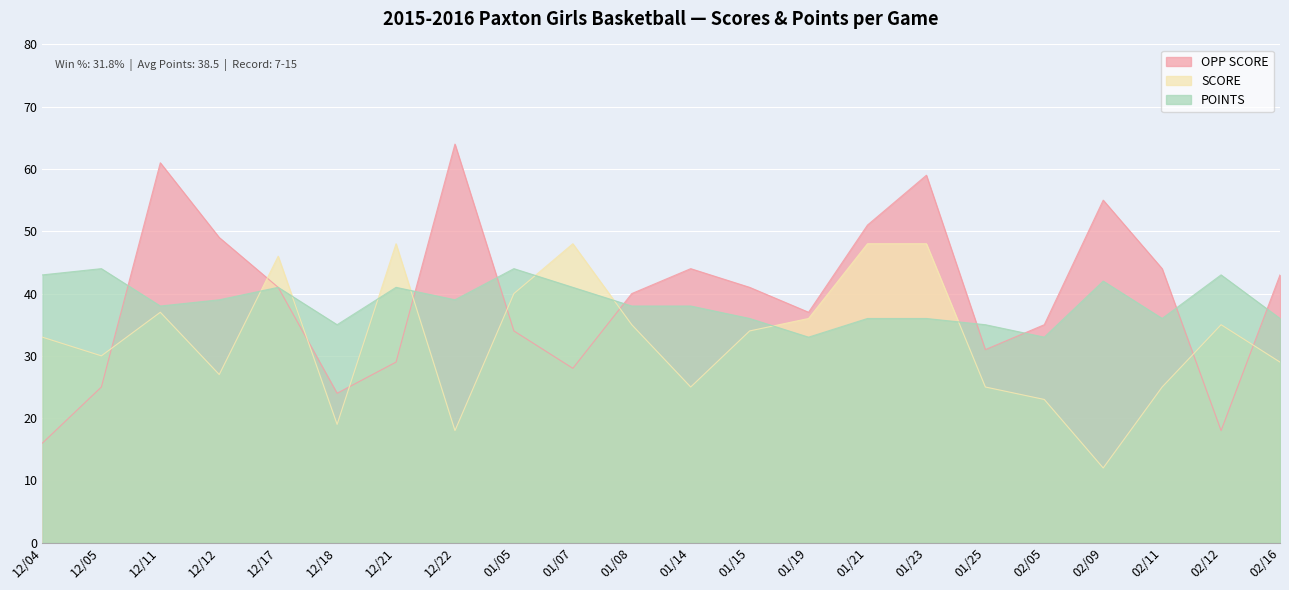

Where is OPP SCORE nearest to the value 40?

01/08